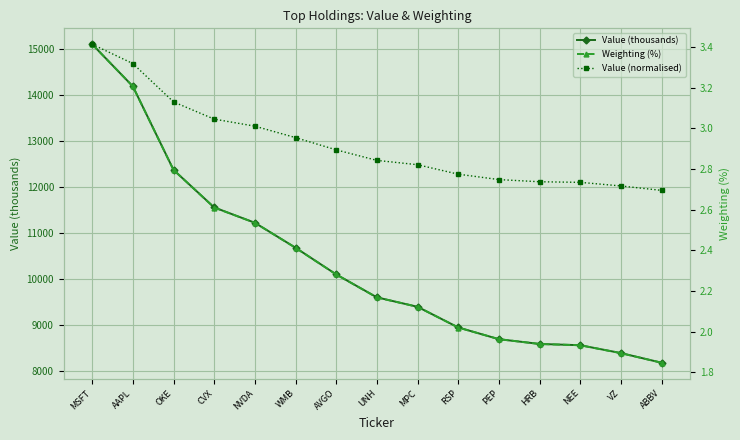

At NEE, list the series in order from largest to smallest.

Value (thousands), Value (normalised), Weighting (%)